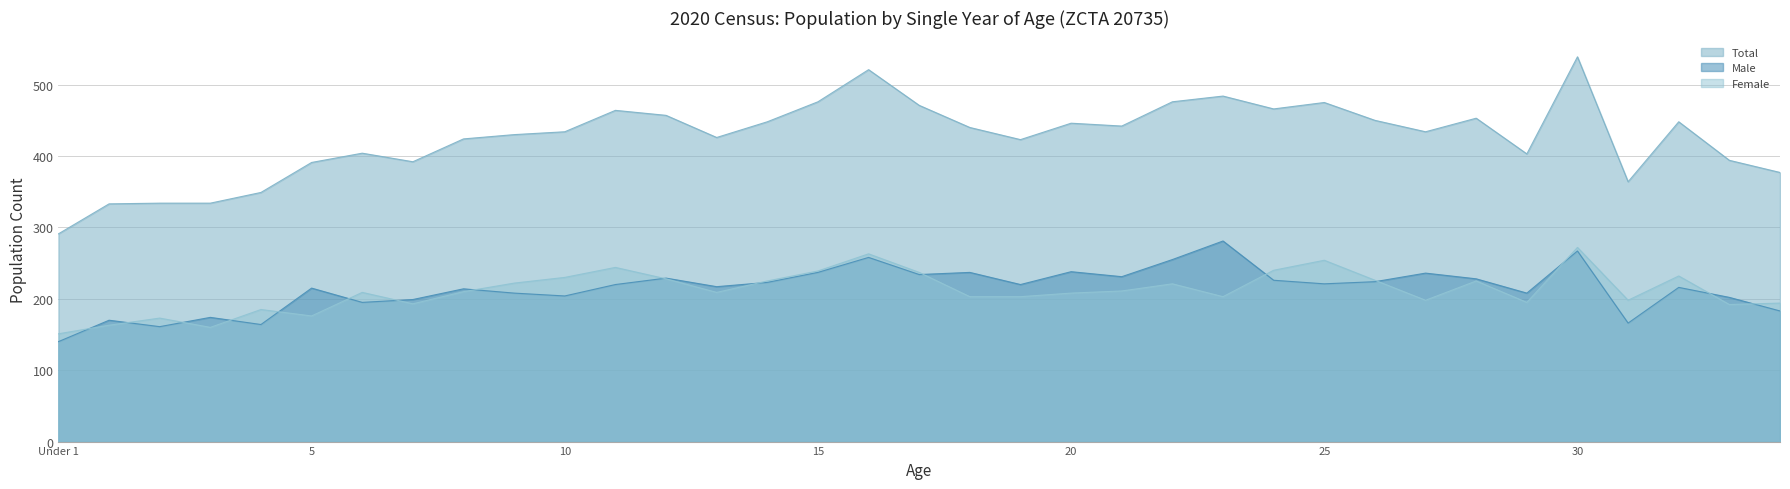

How many lines are shown in the chart?

3